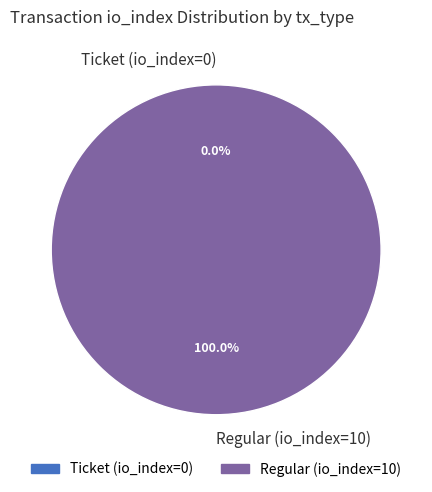

How many segments does this pie chart have?

2